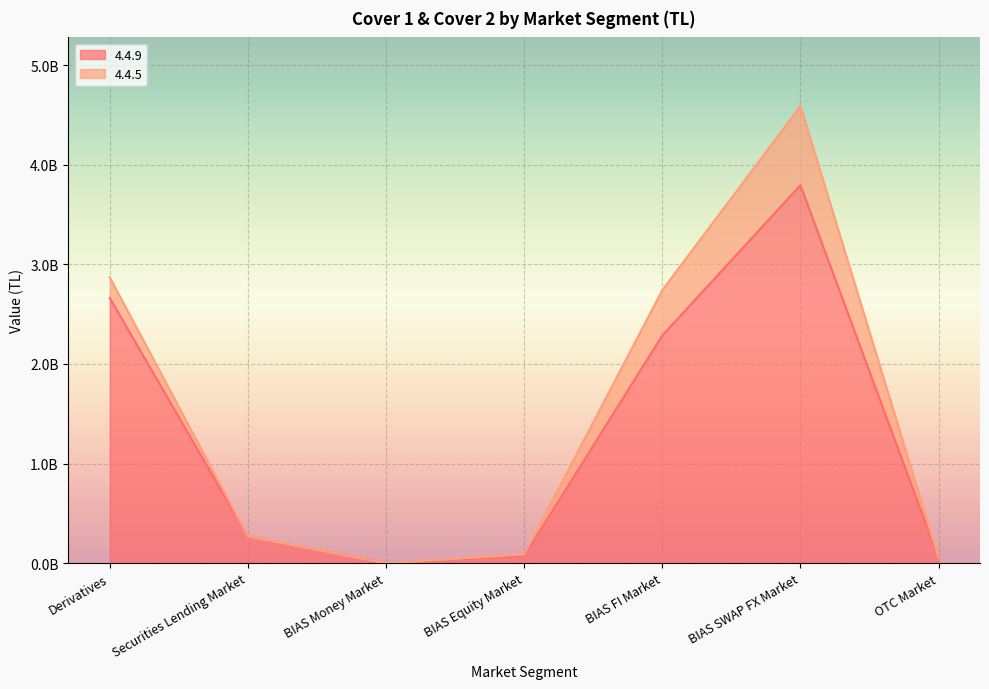

Reading left to right, transcribe all the data shown in this chart.

Derivatives=2661276266.1	Securities Lending Market=267827609.3	BIAS Money Market=0.0	BIAS Equity Market=70710615.9	BIAS FI Market=2285182770.4	BIAS SWAP FX Market=3792912853.0	OTC Market=53161914.4